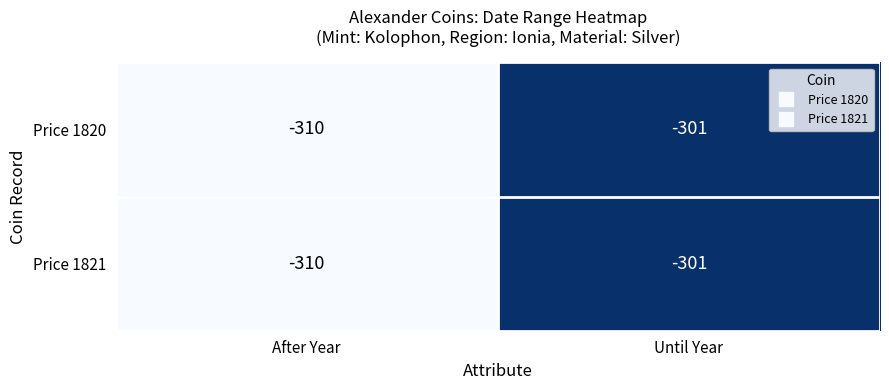

What value does the Price 1821 series have at Until Year?

-301